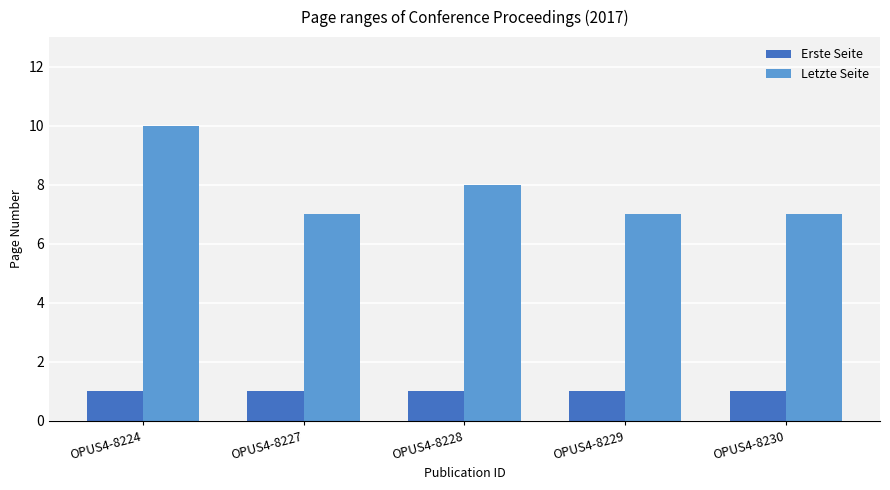

Reading left to right, transcribe all the data shown in this chart.

Erste Seite: OPUS4-8224=1	OPUS4-8227=1	OPUS4-8228=1	OPUS4-8229=1	OPUS4-8230=1
Letzte Seite: OPUS4-8224=10	OPUS4-8227=7	OPUS4-8228=8	OPUS4-8229=7	OPUS4-8230=7